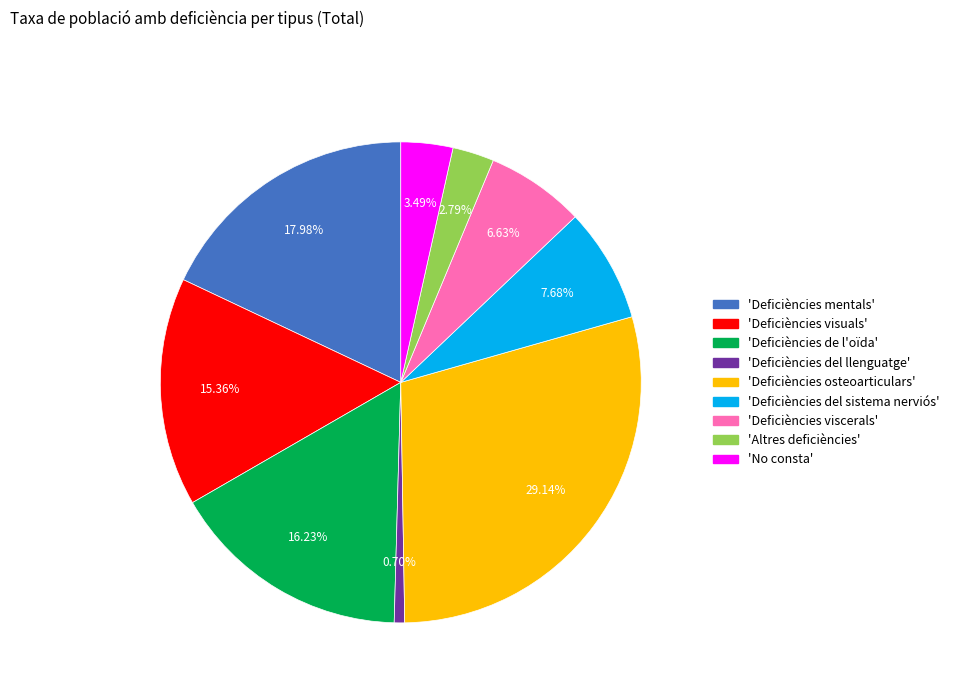

Is there a majority slice in this chart?

No